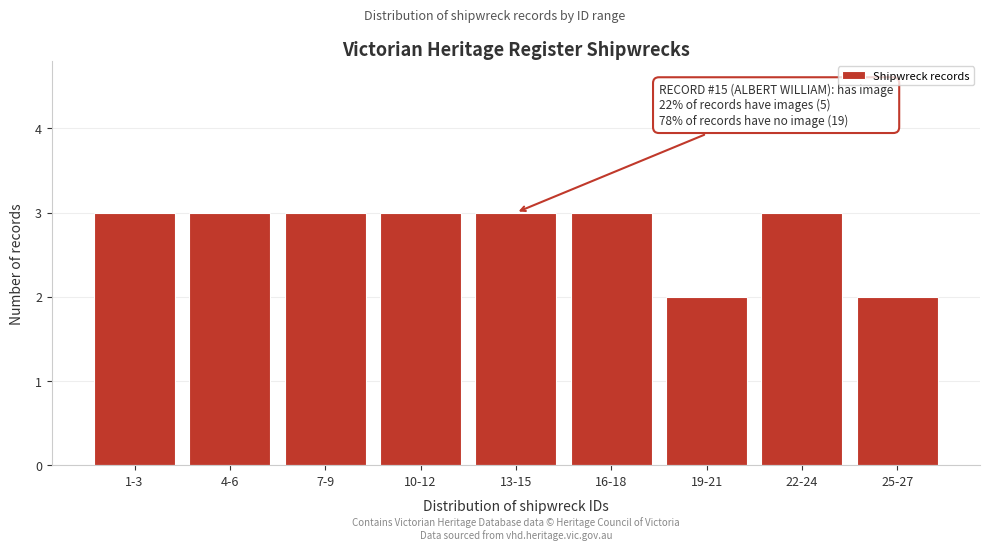

Reading left to right, list all the values displayed in this chart.

1-3=3	4-6=3	7-9=3	10-12=3	13-15=3	16-18=3	19-21=2	22-24=3	25-27=2